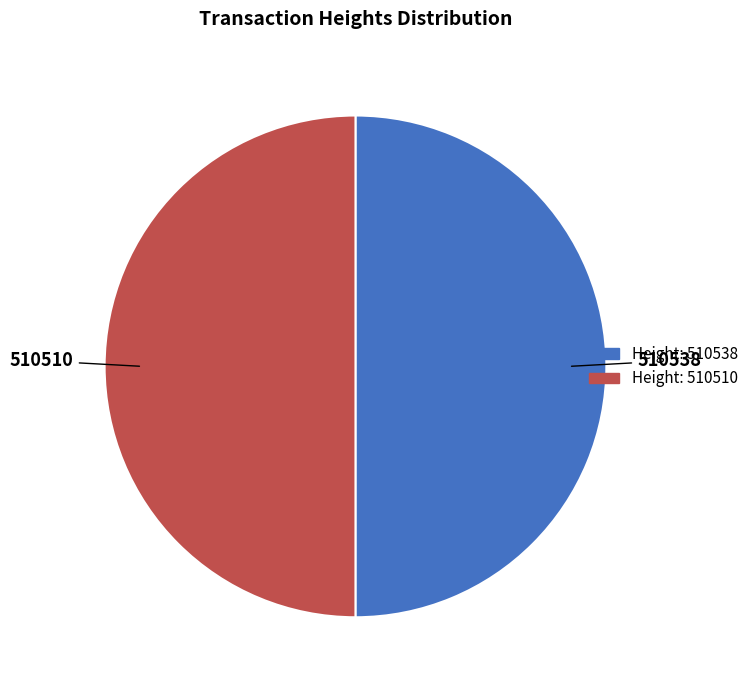

The Height: 510538 slice represents 40% of the pie. True or false?

False